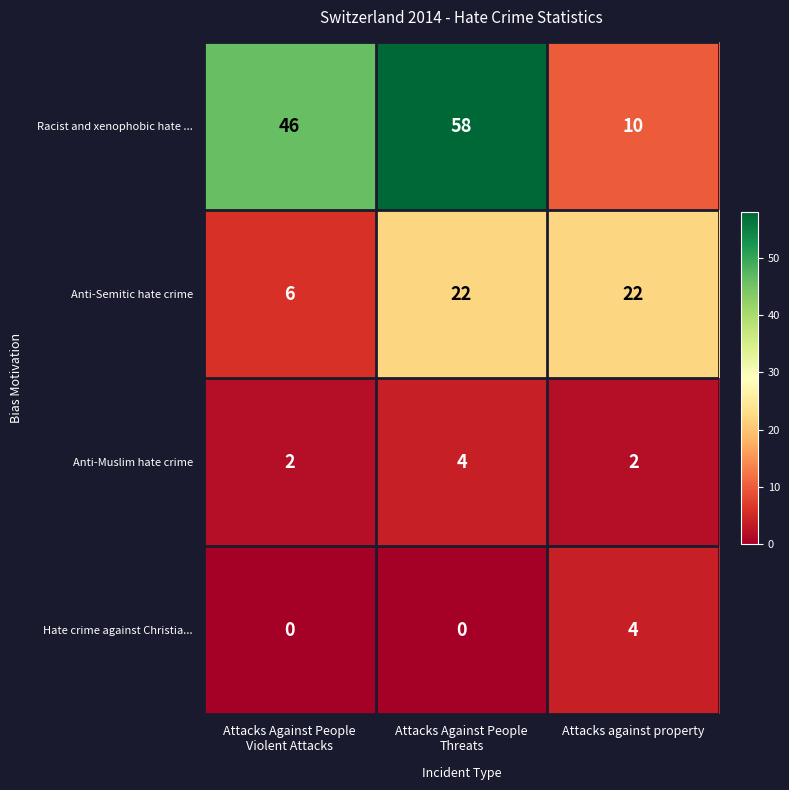

Reading left to right, list all the values displayed in this chart.

Racist and xenophobic hate ...: 46	58	10
Anti-Semitic hate crime: 6	22	22
Anti-Muslim hate crime: 2	4	2
Hate crime against Christia...: 0	0	4